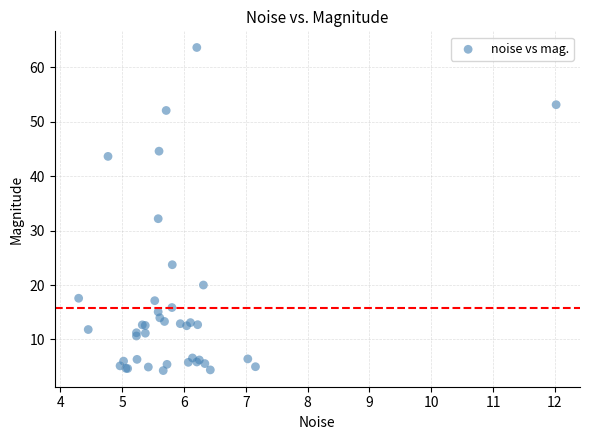

What Y value in the scatter plot is closest to 33?

32.2